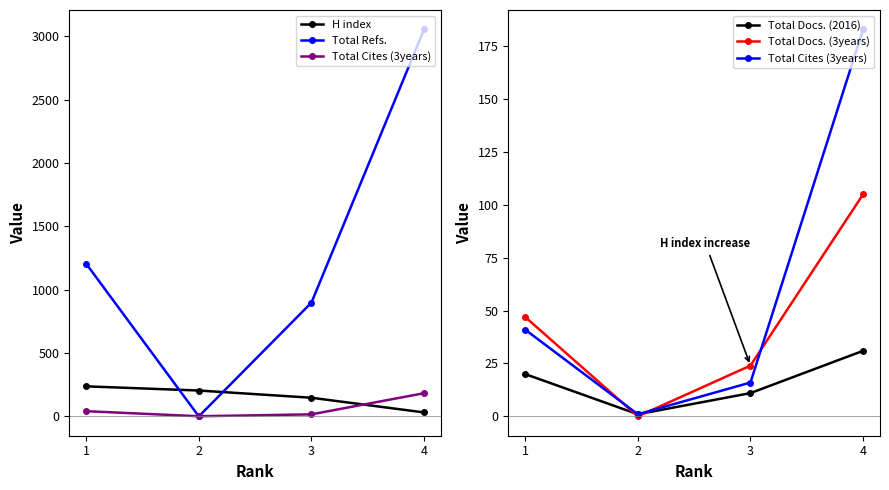

What is the maximum value for Total Docs. (2016)?

31